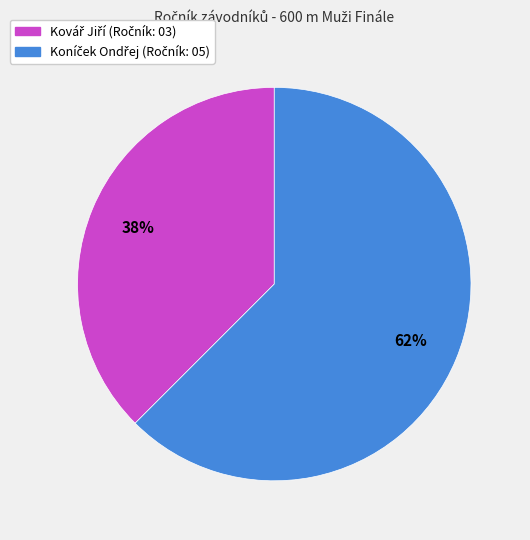

Does any single category account for the majority?

Yes